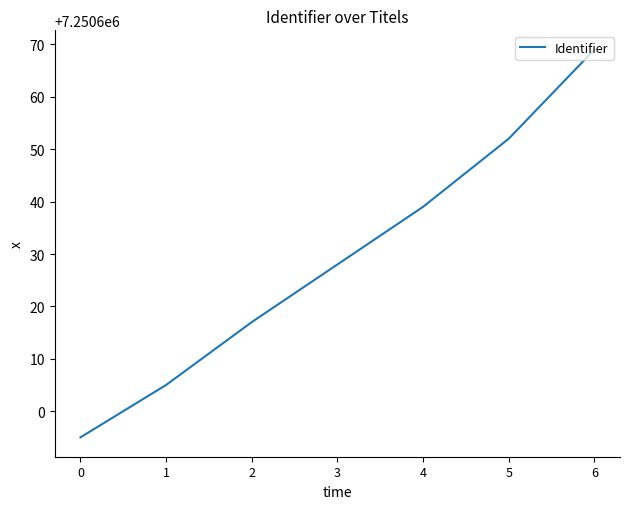

What is the difference between the values at 1 and 2?

12